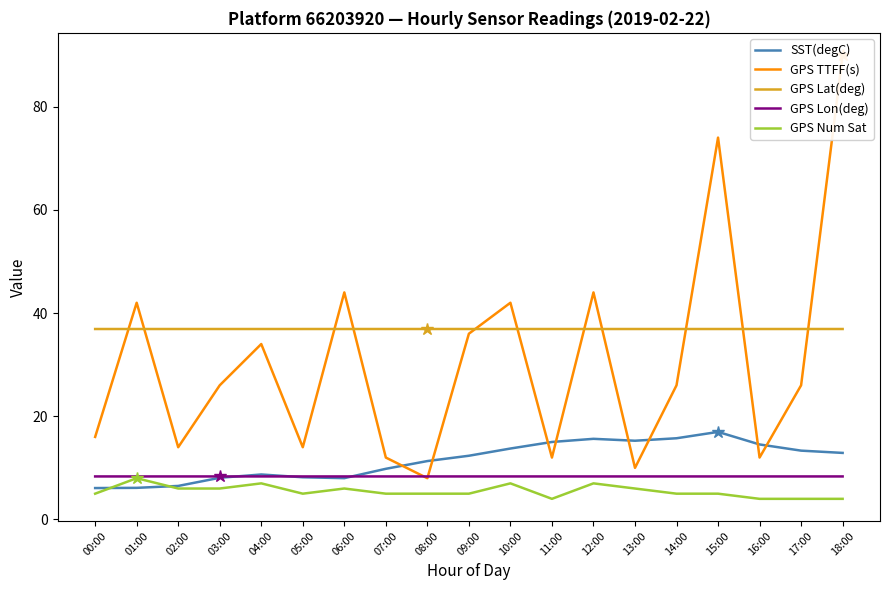

Between 17:00 and 11:00, which is larger?

11:00